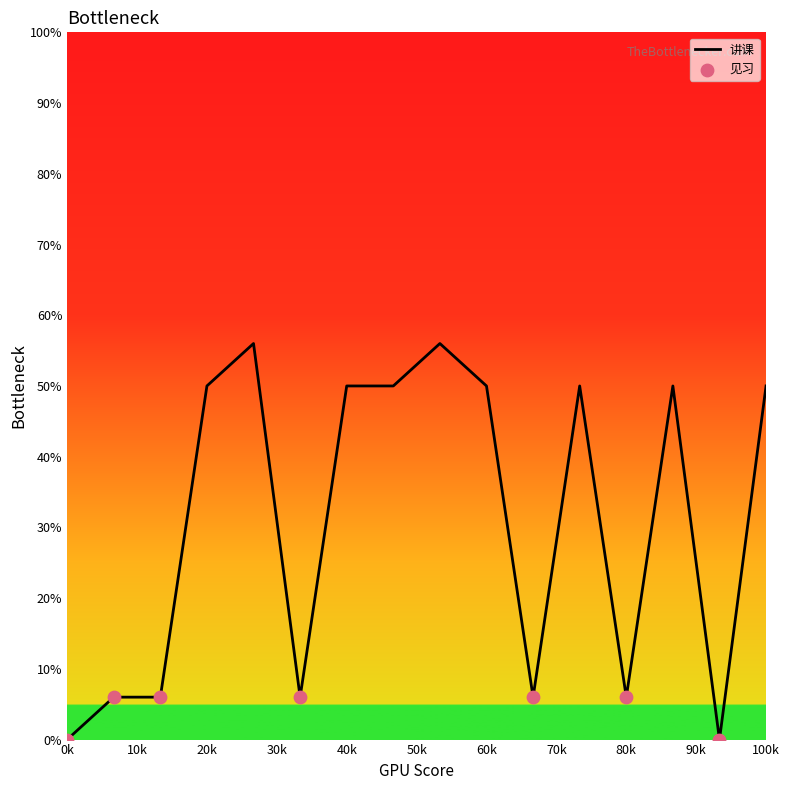

What is the difference between the maximum and minimum values?

56